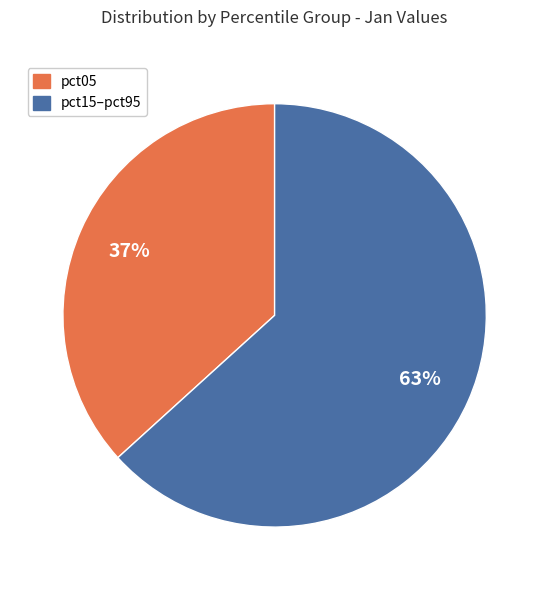

Is there a majority slice in this chart?

Yes